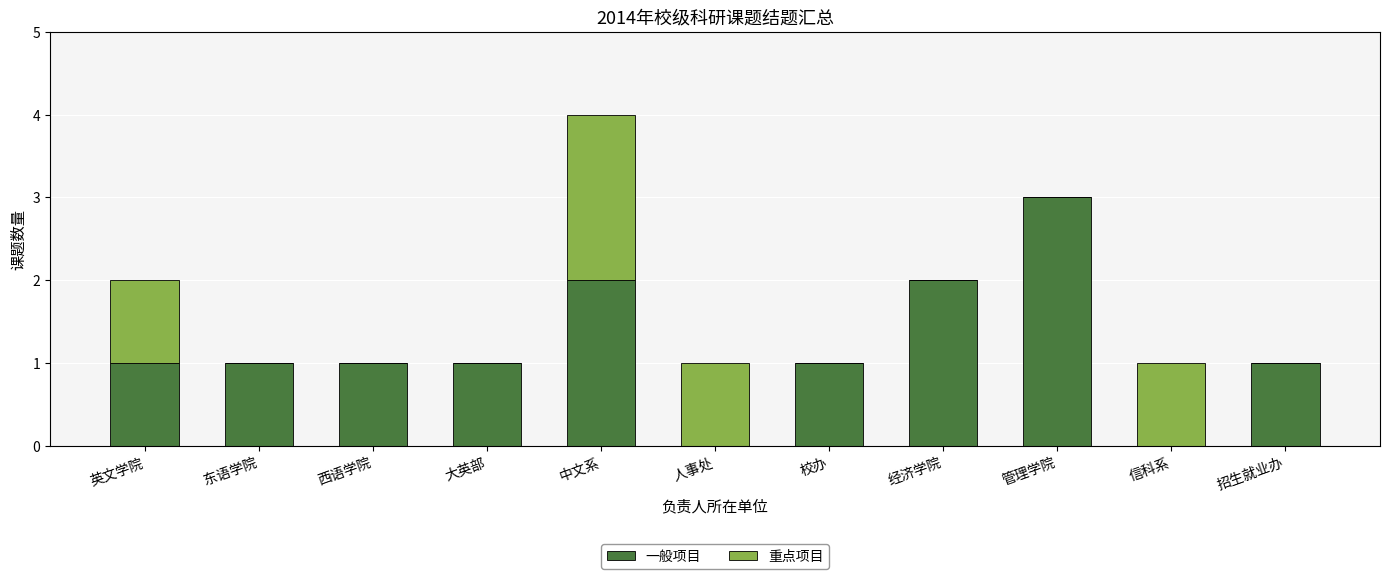

At which label does 一般项目 reach its peak?

管理学院